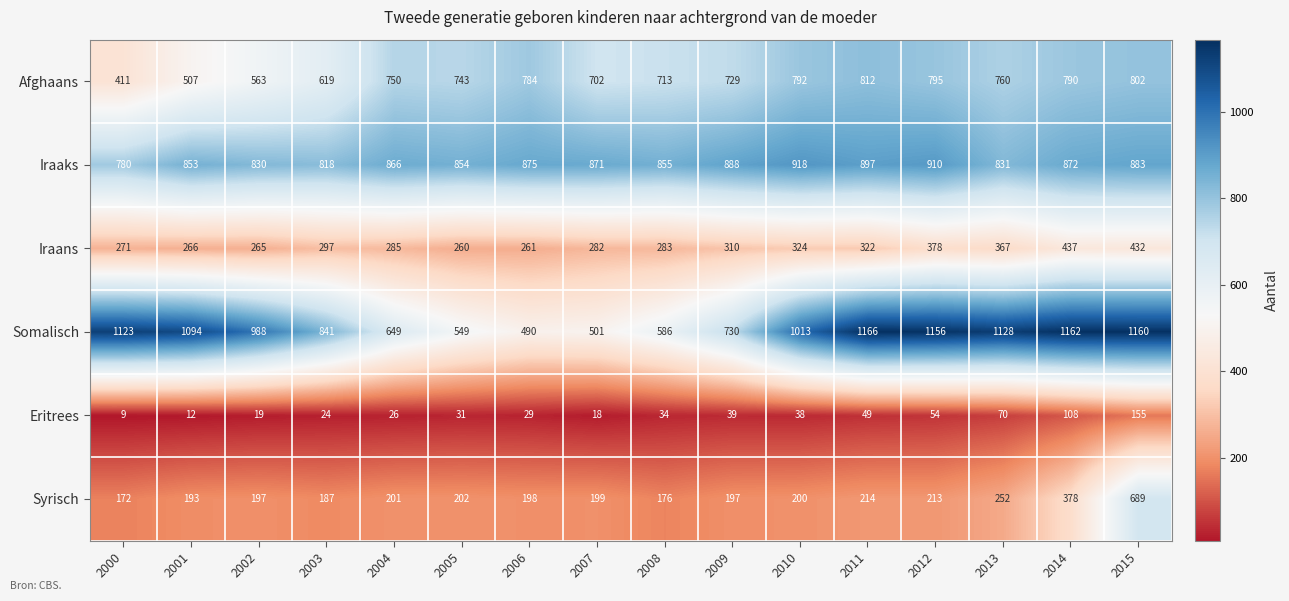

At which label is Syrisch closest to 430?

2014